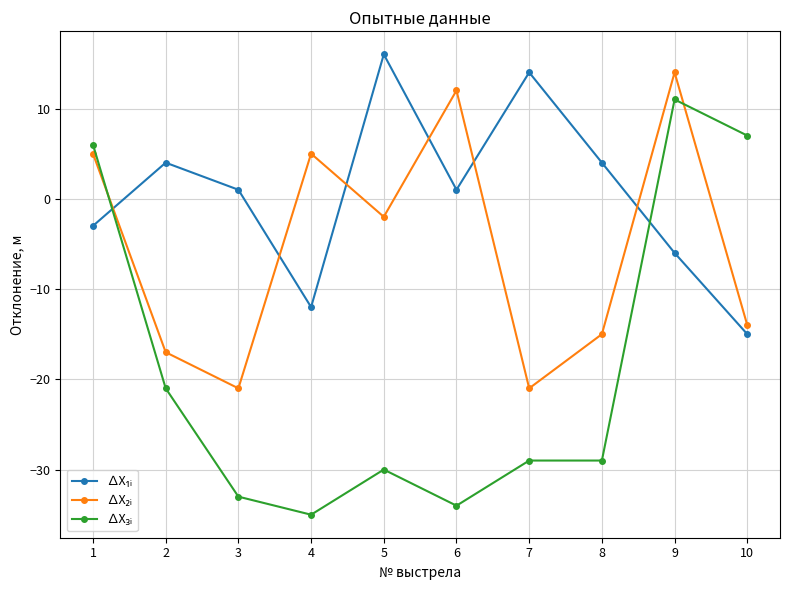

How many lines are shown in the chart?

3